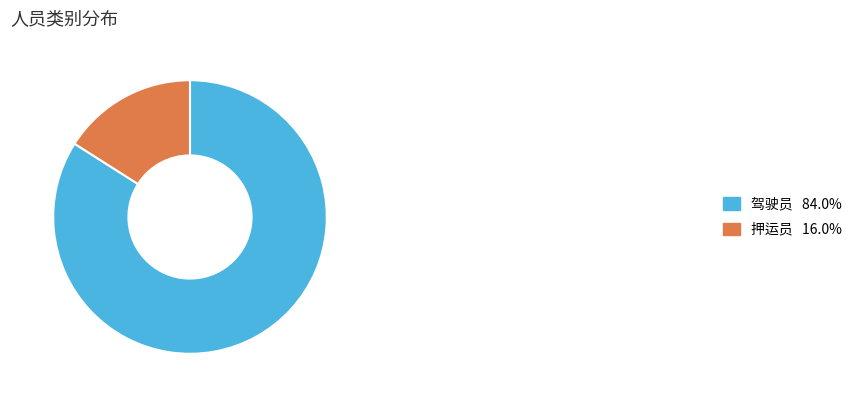

Is the sum of 押运员 16.0% and 驾驶员 84.0% greater than half?

Yes